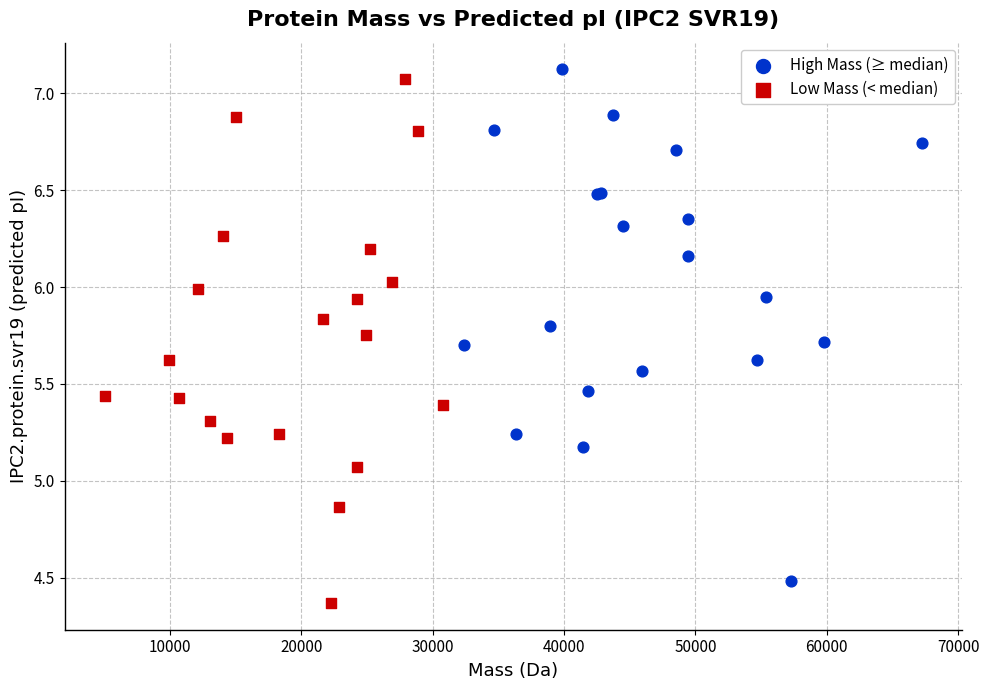

Which series contains the highest Y value?

High Mass (≥ median)